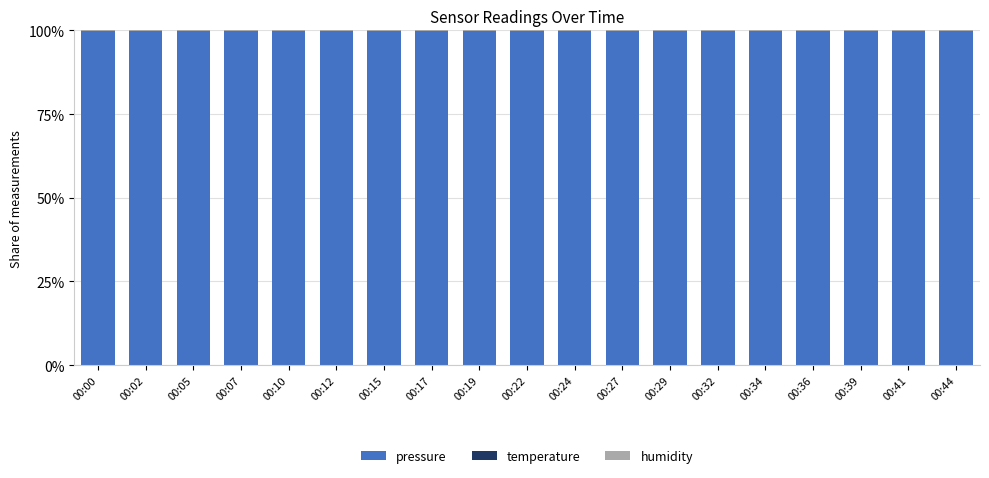

What is the sum of all pressure values?

1897.9